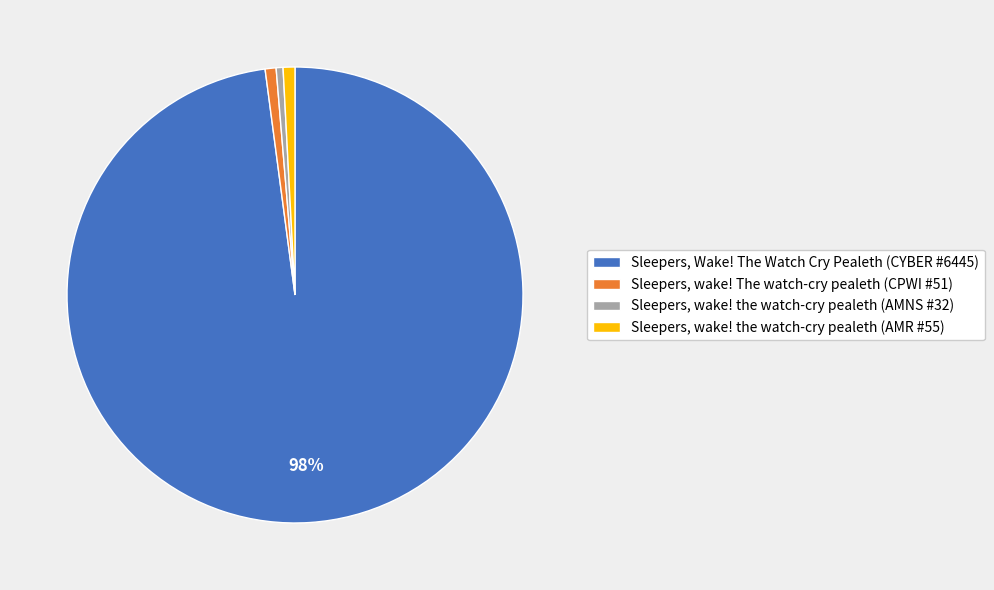

To the nearest percent, what portion does Sleepers, Wake! The Watch Cry Pealeth (CYBER #6445) represent?

98%